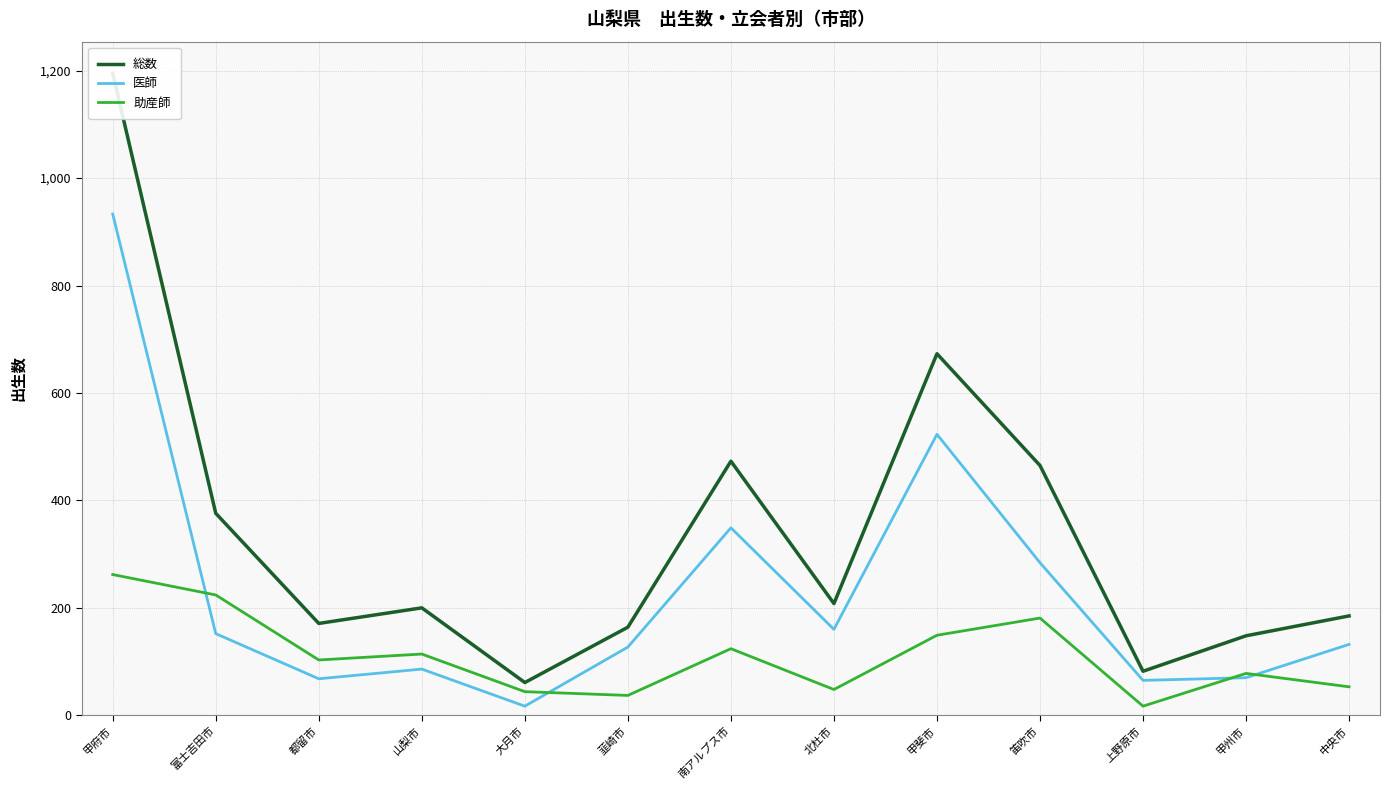

How many times do 助産師 and 医師 cross each other?

4